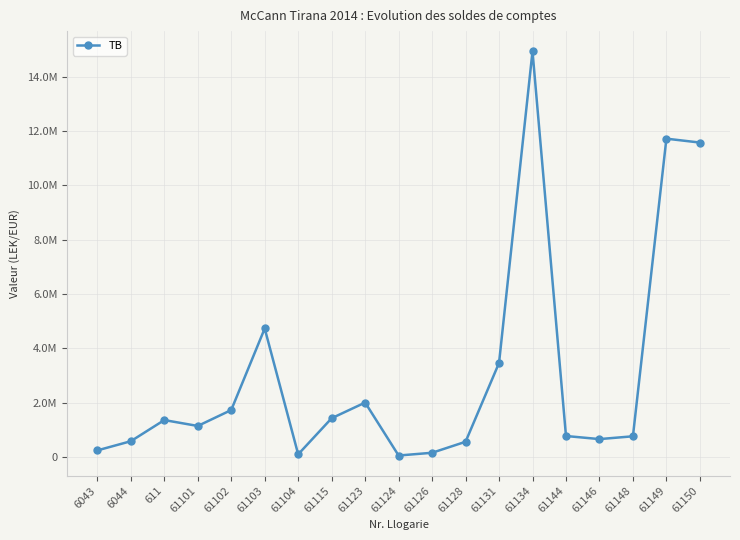

What is the ratio of the value at 61144 to the value at 6044?

1.3